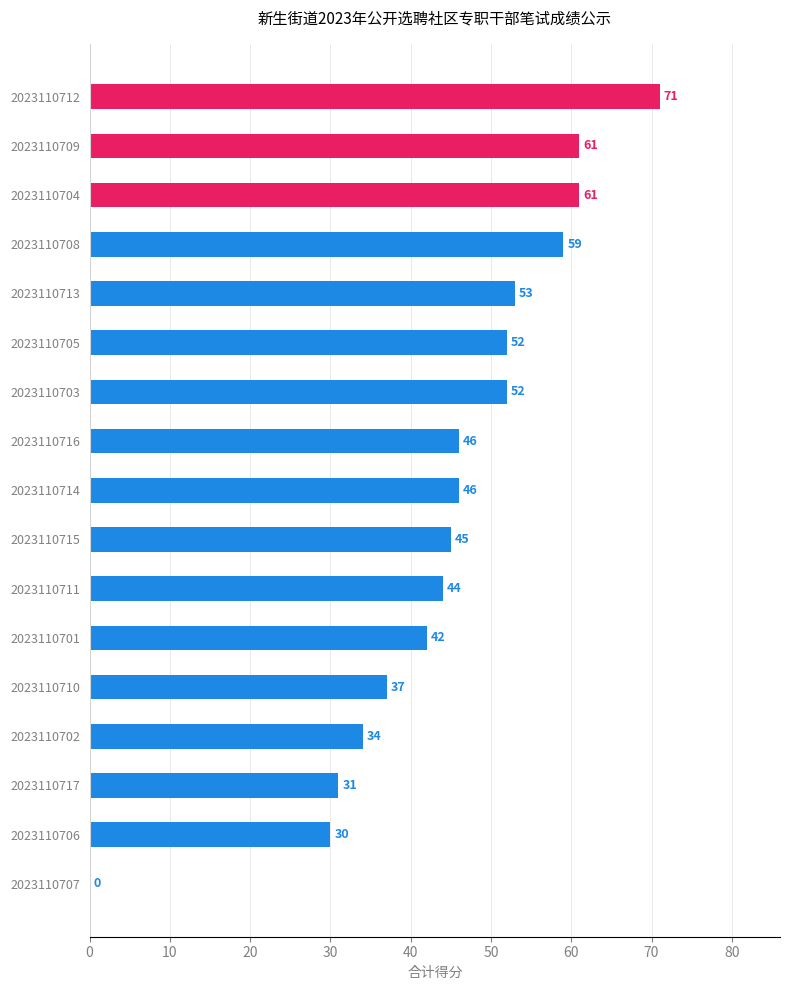

What is the sum of the values at 2023110715 and 2023110705?

97